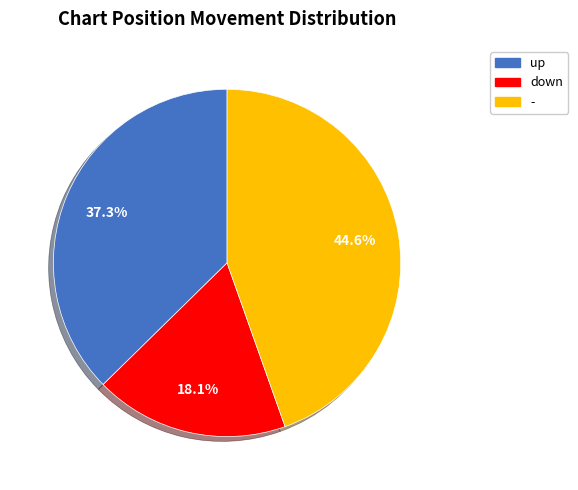

To the nearest percent, what is the average slice percentage?

33%